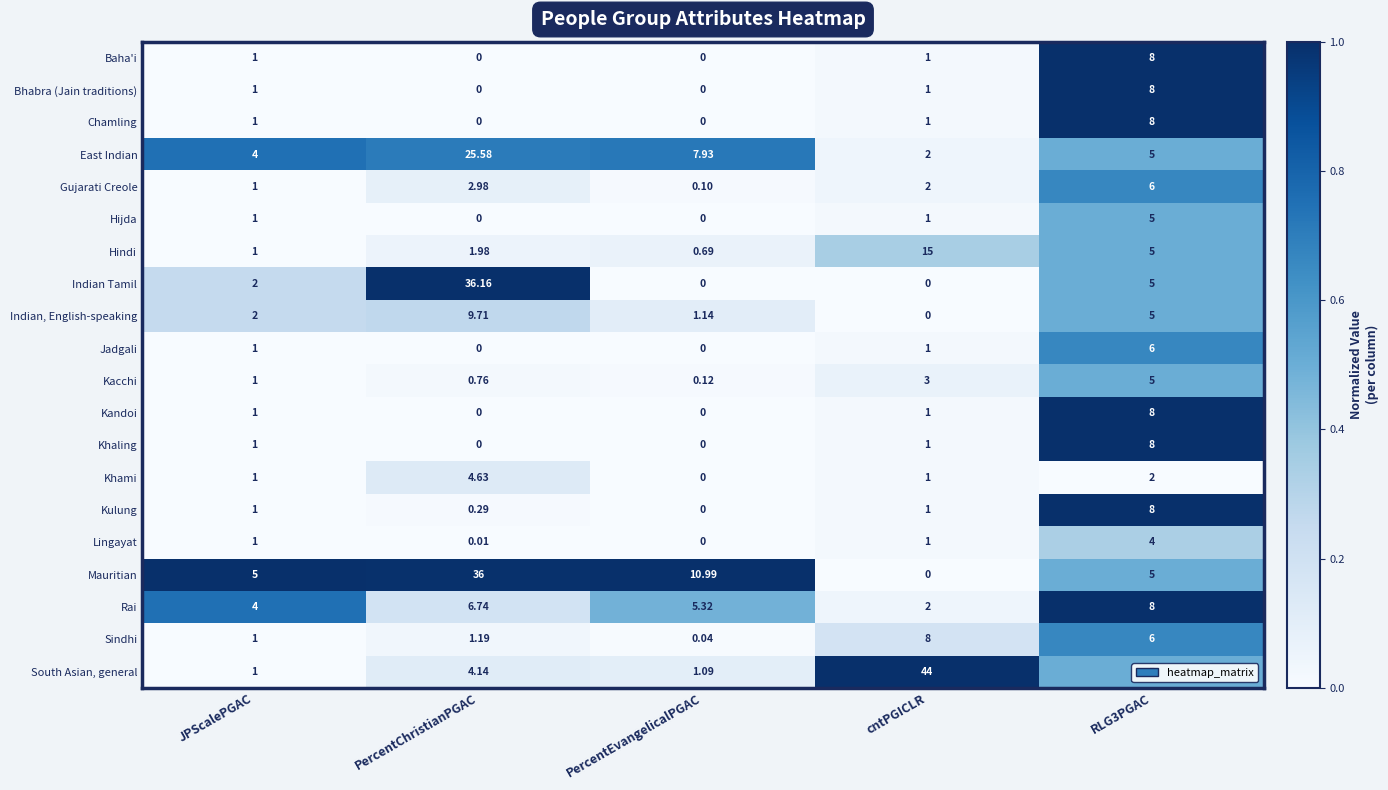

Count the number of data series in this chart.

20